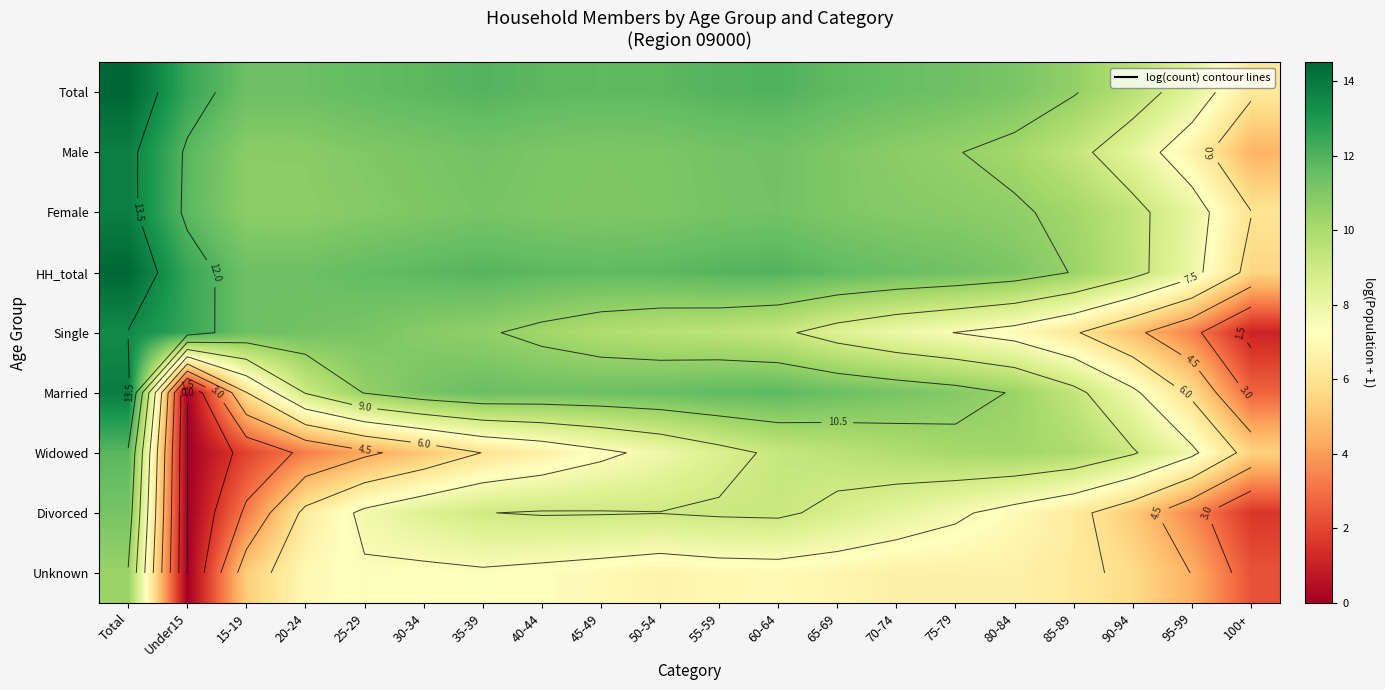

Between 40-44 and 95-99, which series saw the biggest shift?

Single